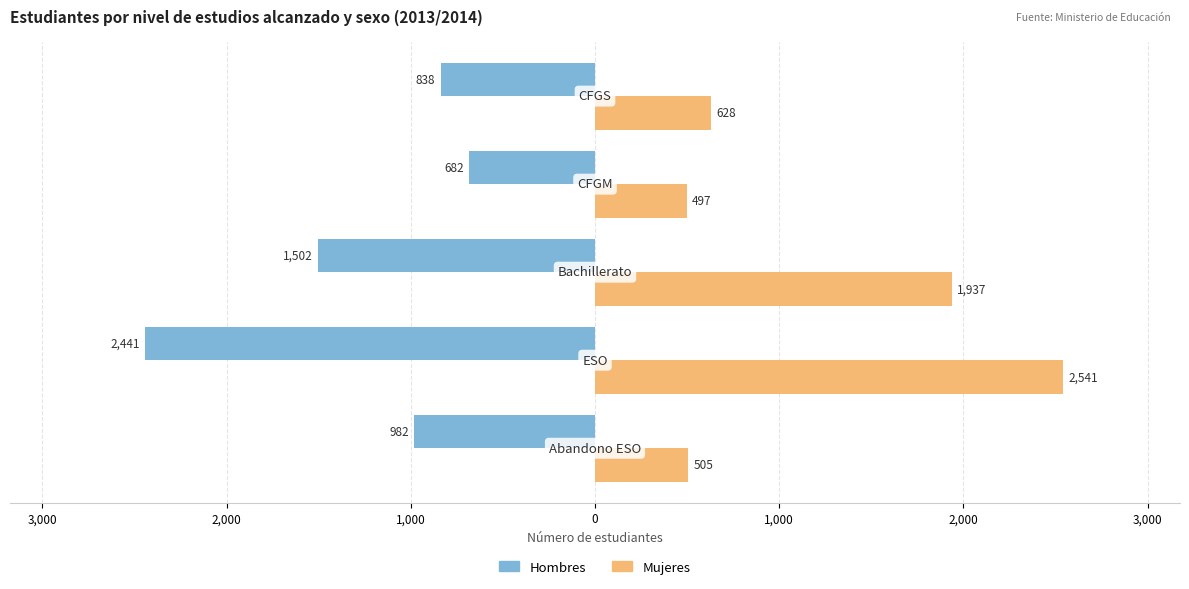

At how many categories does at least one series exceed 1607?

2